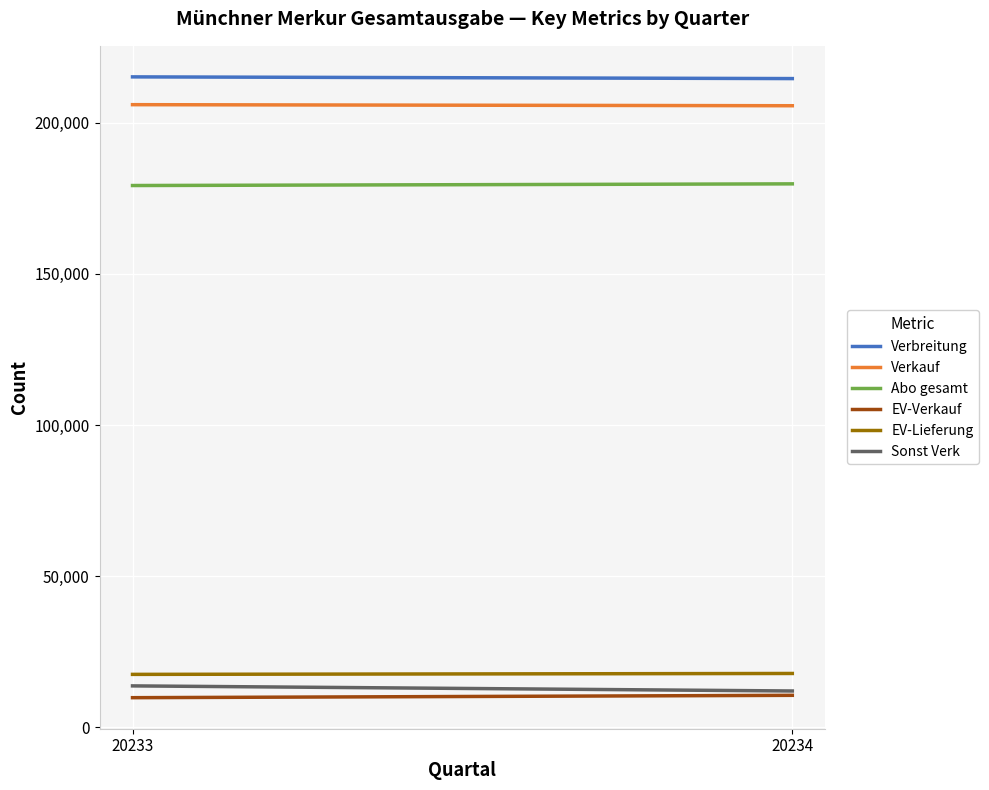

The value of EV-Verkauf at 20234 is 3865. True or false?

False